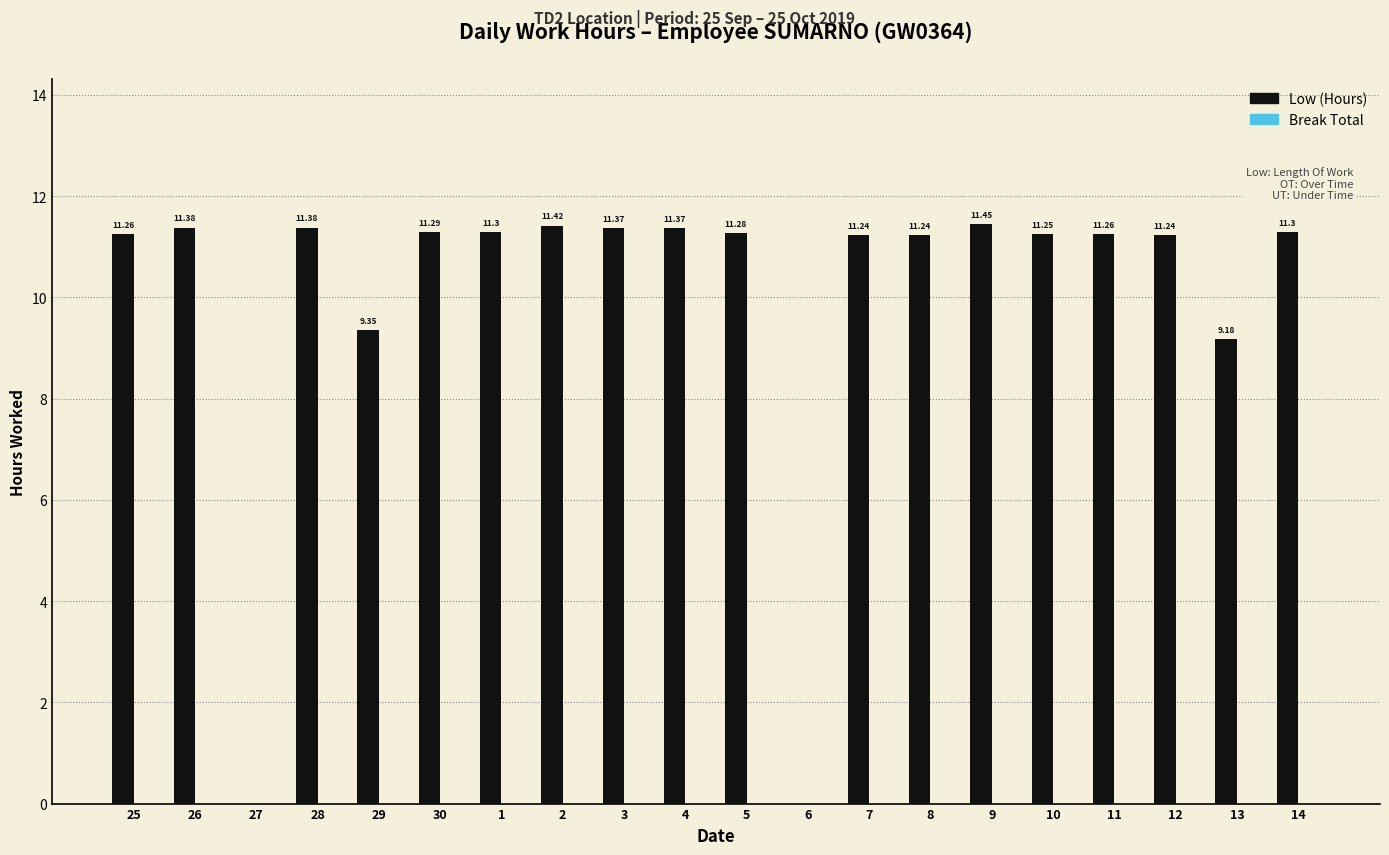

What is the sum of all values?

199.6